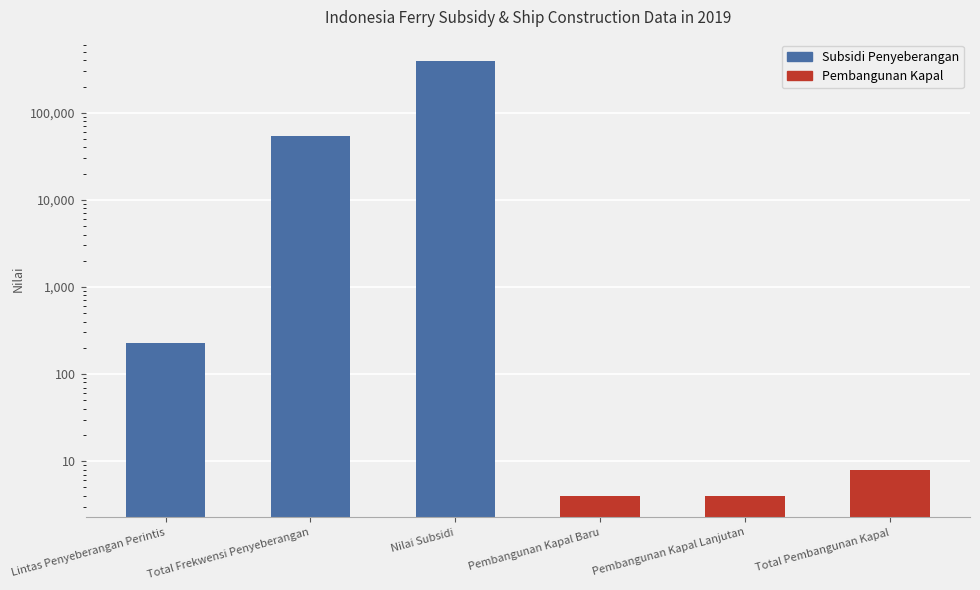

At which category does the chart reach its peak across all series?

Nilai Subsidi